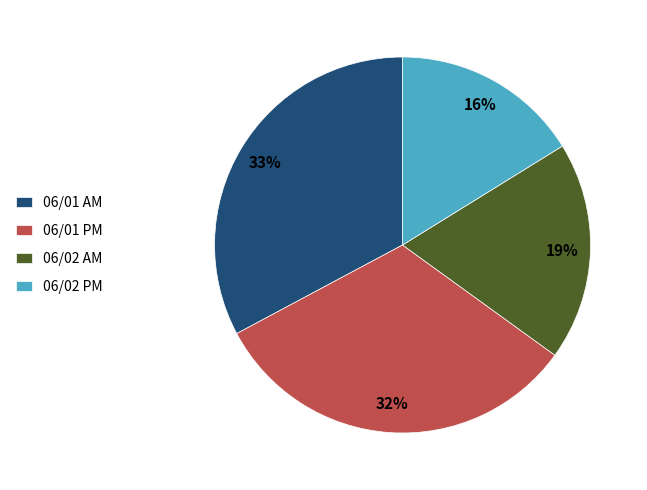

What is the largest slice in the pie chart?

06/01 AM